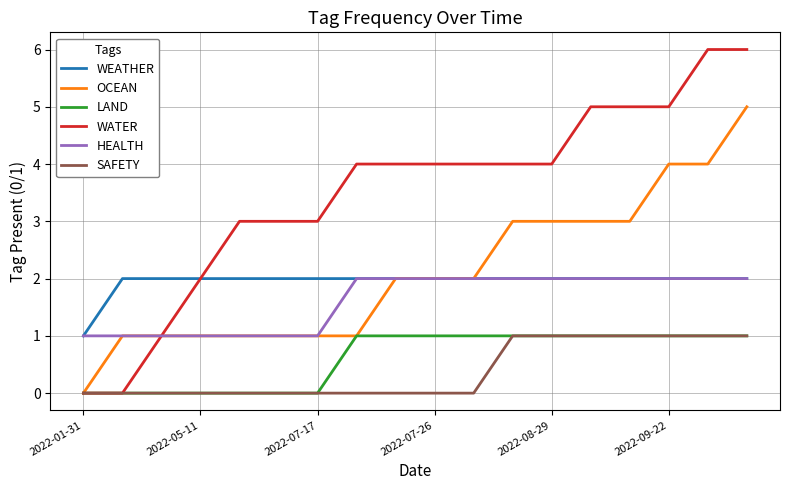

What is the greatest value displayed?

6